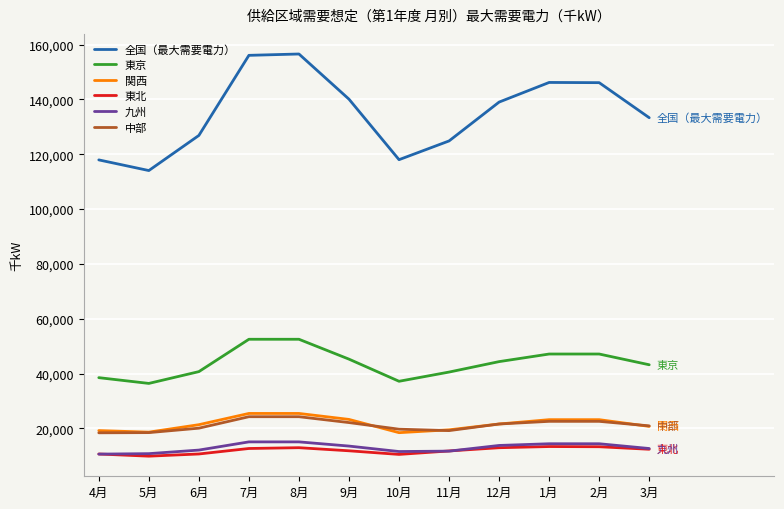

Where does the 関西 series first go above 21630?

7月